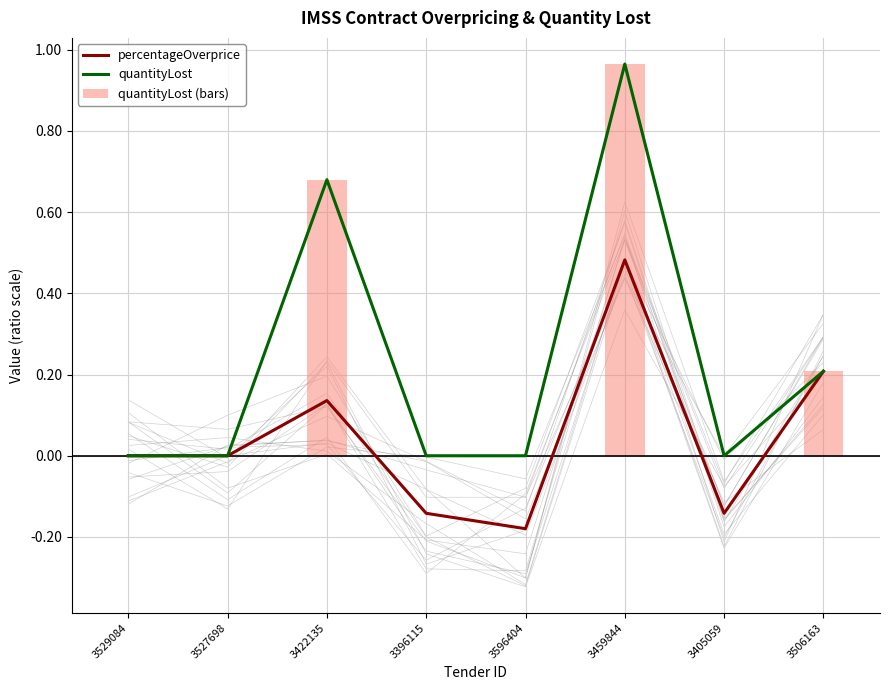

What is the difference between the second highest and second lowest values in the quantityLost series?

0.7